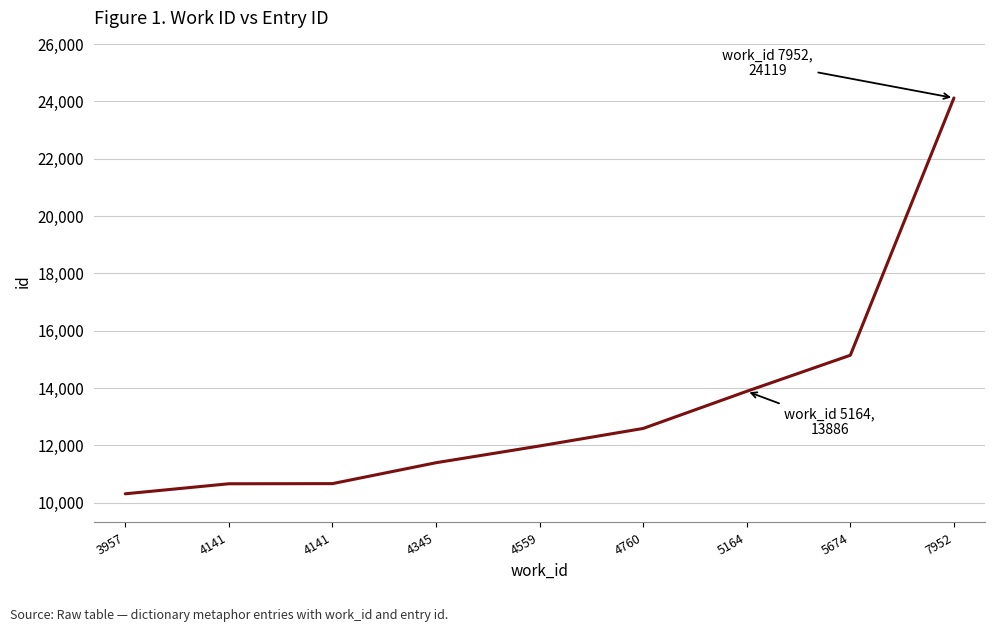

Reading left to right, extract all data points from this chart.

10310	10660	10665	11394	11979	12590	13886	15144	24119